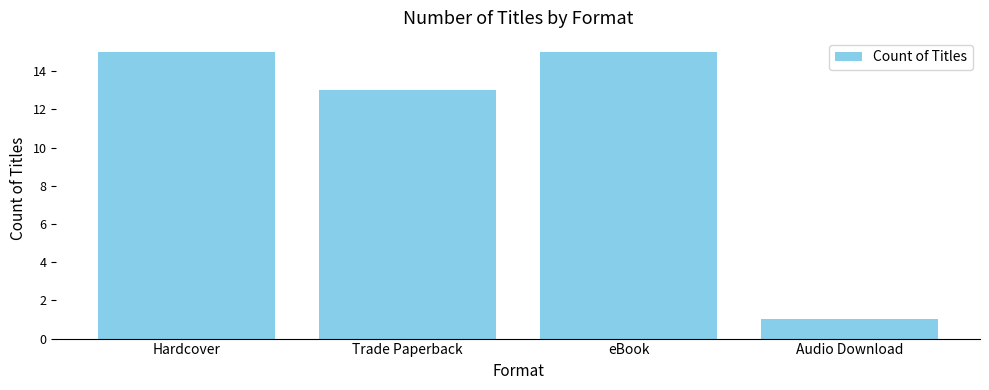

What is the difference between the maximum and second lowest values?

2